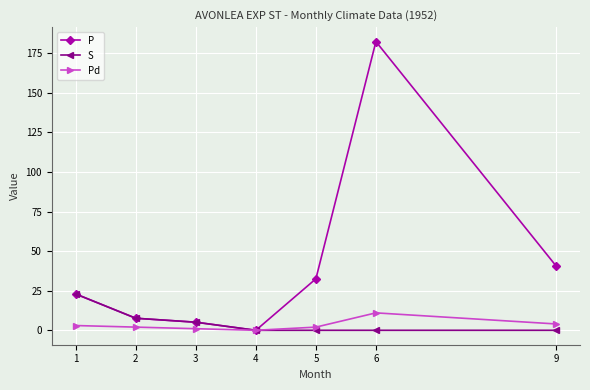

The S series shows 5.1 at 3. True or false?

True